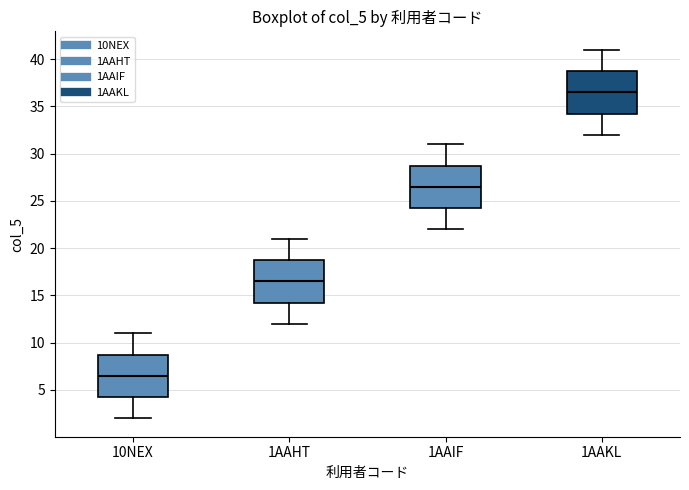

Reading left to right, transcribe this box plot: for each box, give where its median line is, the range the box spans, and where its two whiskers end, as read against the y-axis. The values are not printed on the chart, so give them approximately, as read against the axis.

10NEX: median 6.5, box 4.5 to 9.0, whiskers 2.0 to 11.0
1AAHT: median 16.5, box 14.5 to 19.0, whiskers 12.0 to 21.0
1AAIF: median 26.5, box 24.5 to 29.0, whiskers 22.0 to 31.0
1AAKL: median 36.5, box 34.5 to 39.0, whiskers 32.0 to 41.0